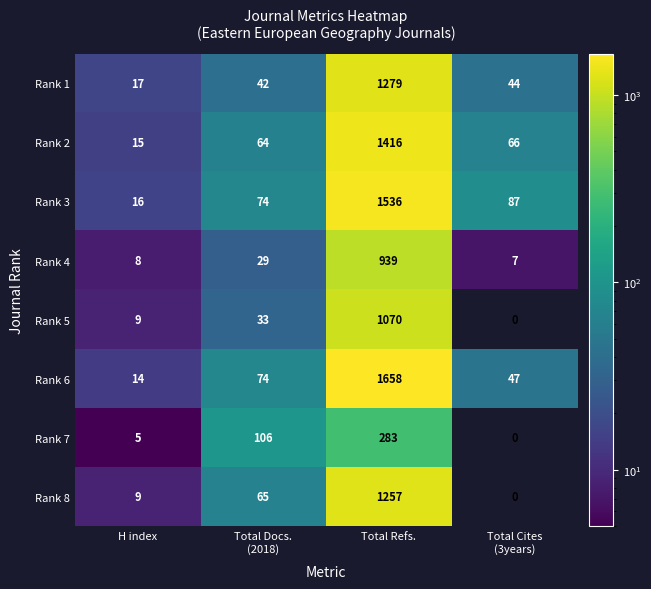

What is the difference between the maximum and minimum values in the Rank 7 series?

283